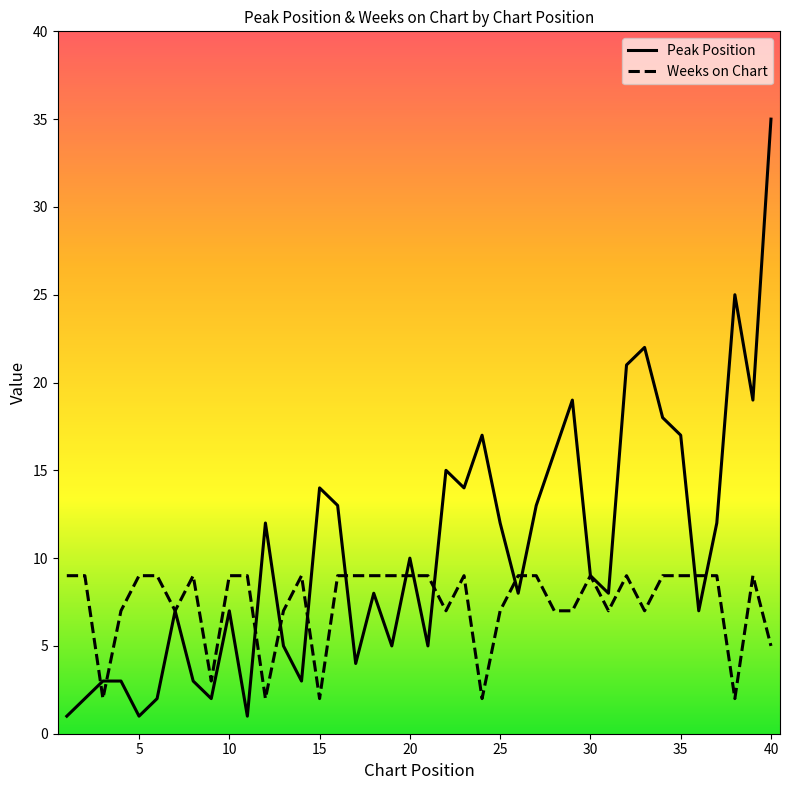

At how many categories does at least one series exceed 24?

2